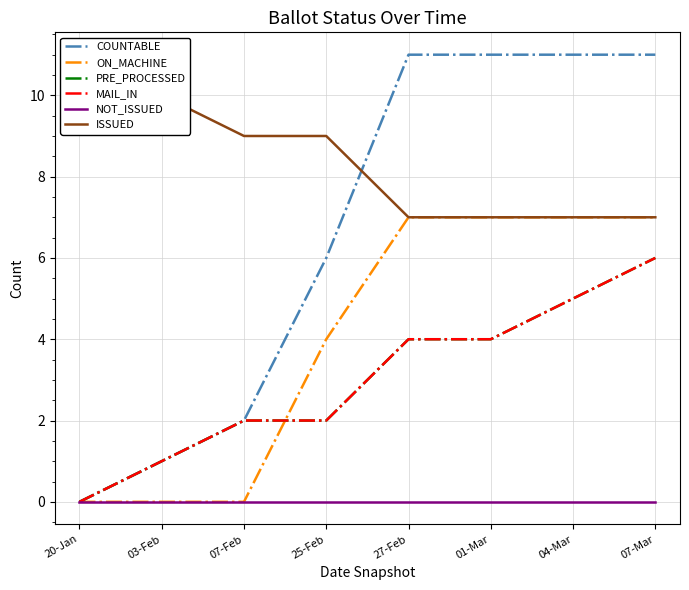

What is the label of the 5th point from the left?

27-Feb